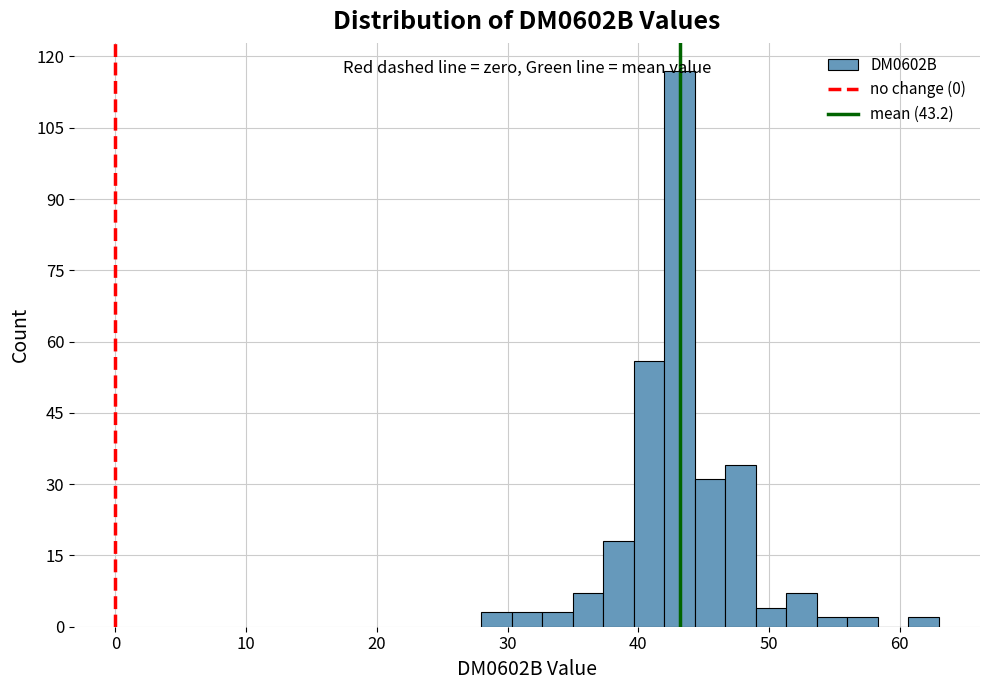

Read against the x-axis, roughly where is the centre of the tallest bar?

43